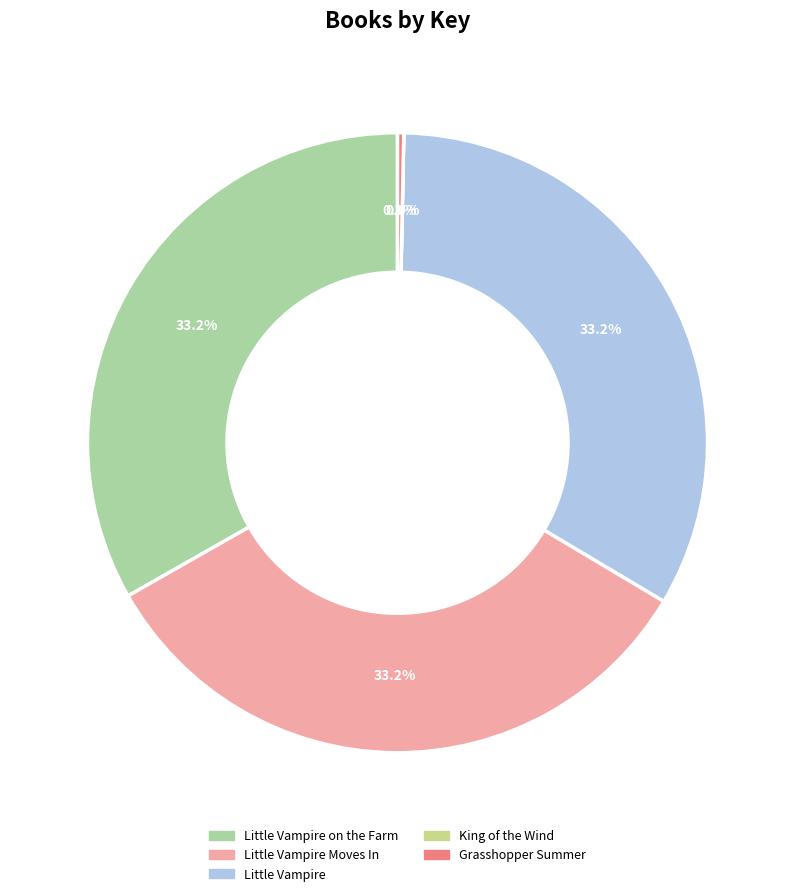

Count the number of slices in the pie.

5